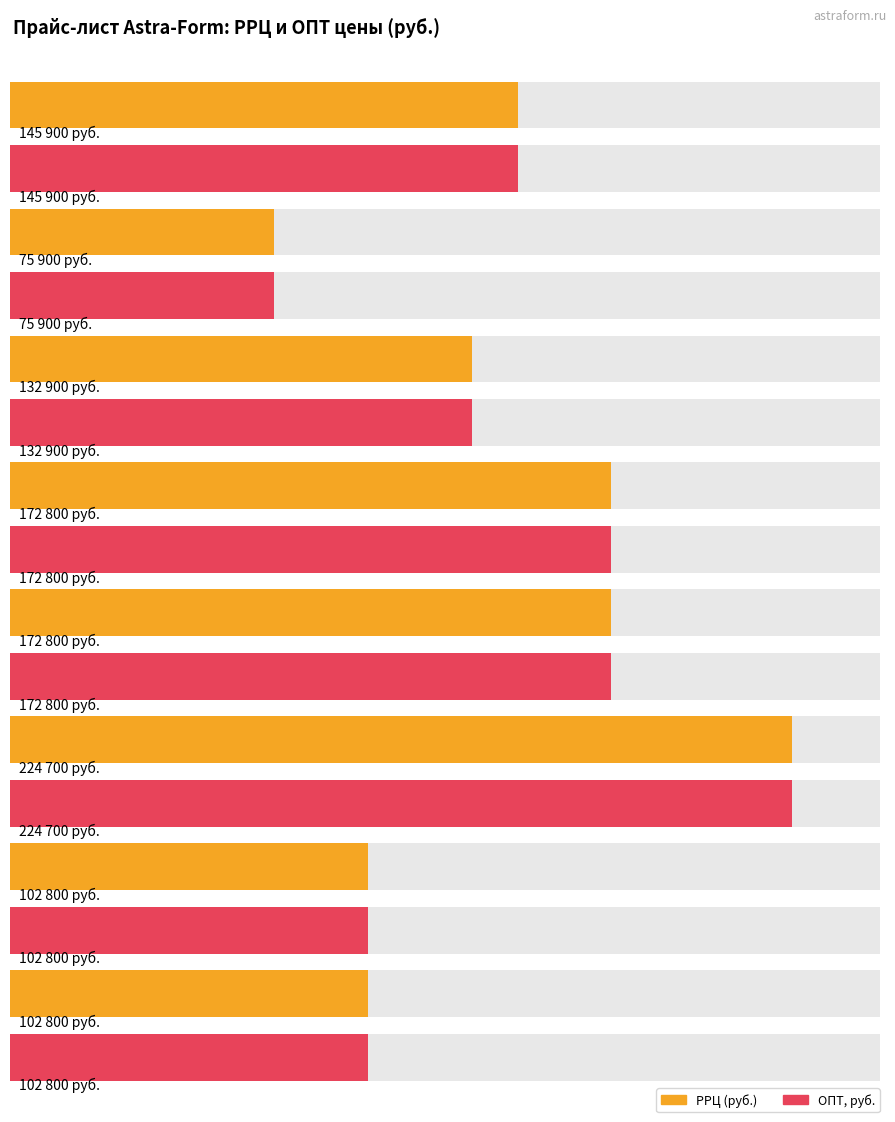

At which label does ОПТ, руб. first exceed 145900?

АКВАРИУС RAL/NCS